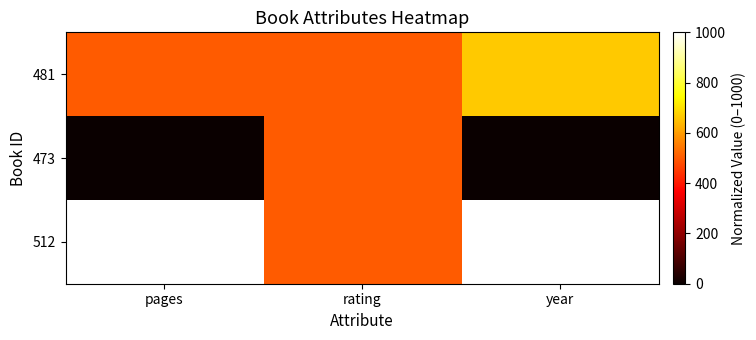

What is the difference between the highest and lowest values at year?

1000.0